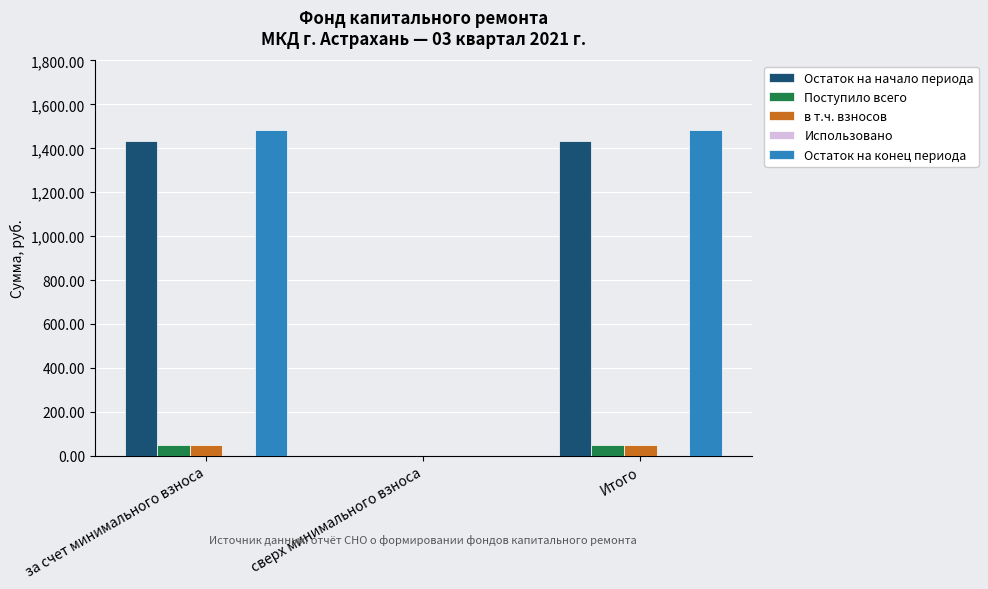

What is the maximum value for Поступило всего?

49.6